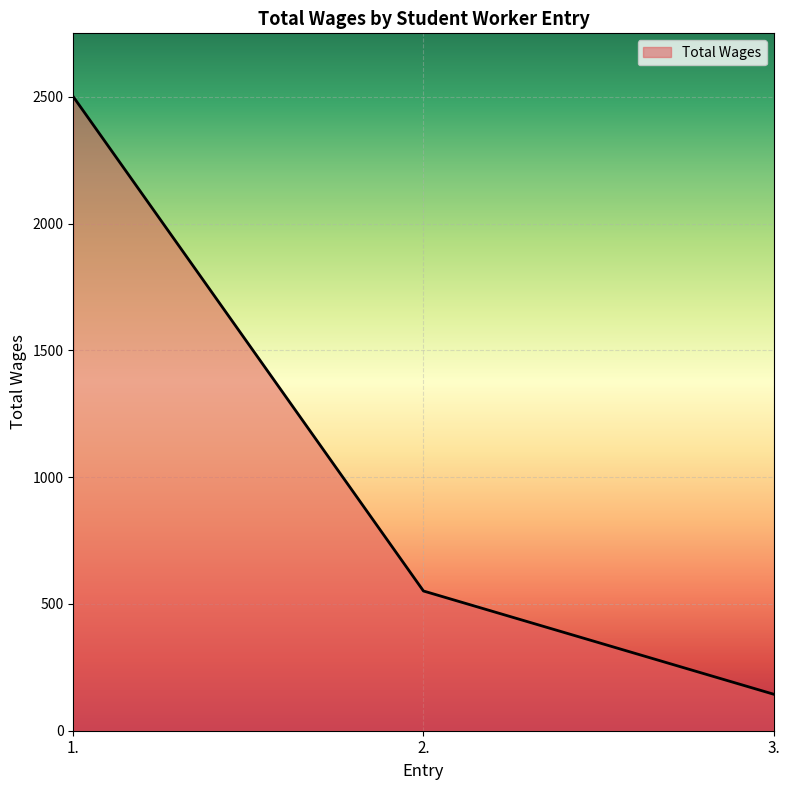

Is it true that the value at 3. is 144?

True